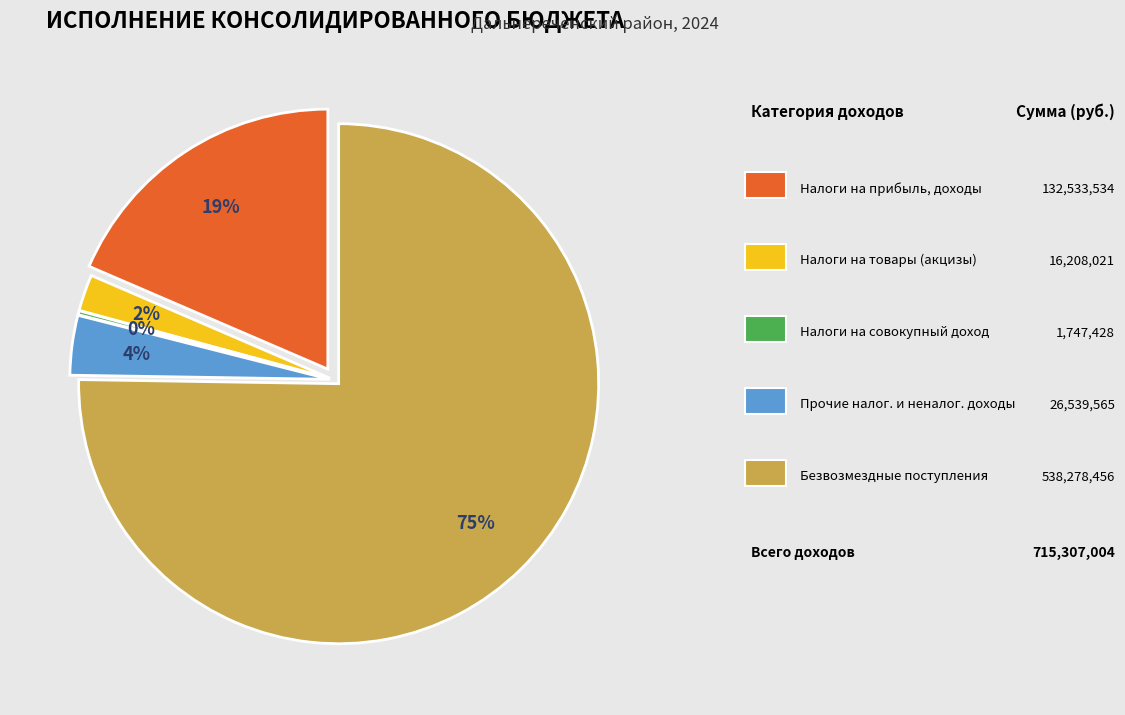

What percentage is the НАЛОГИ НА ПРИБЫЛЬ, ДОХОДЫ slice, to the nearest percent?

19%